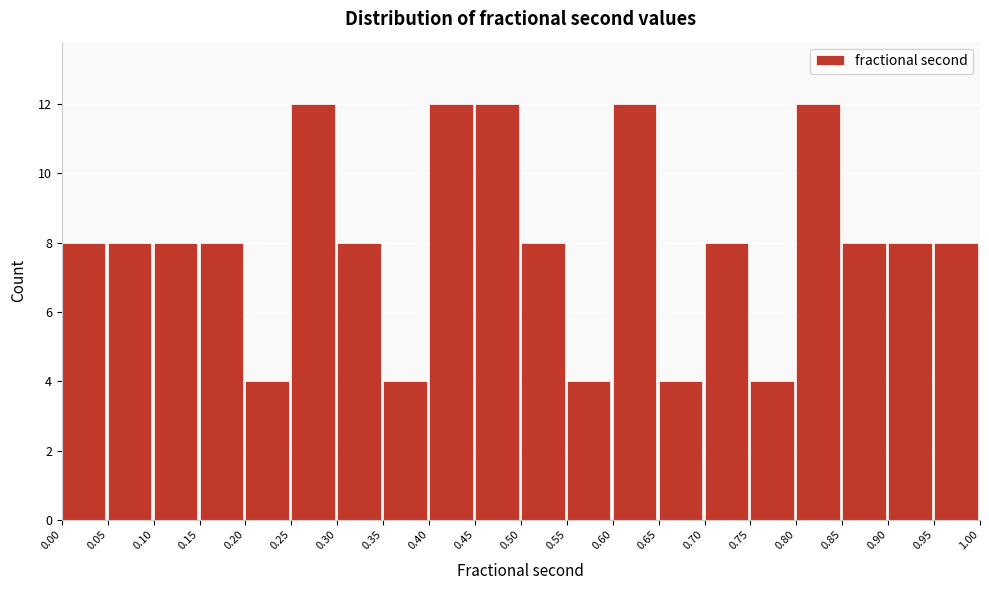

Reading left to right, transcribe this chart: for each bar, give the range it covers on the x-axis and its height. The values are not printed on the chart, so give them approximately, as read against the axis.

0.00 to 0.05: 8
0.05 to 0.10: 8
0.10 to 0.15: 8
0.15 to 0.20: 8
0.20 to 0.25: 4
0.25 to 0.30: 12
0.30 to 0.35: 8
0.35 to 0.40: 4
0.40 to 0.45: 12
0.45 to 0.50: 12
0.50 to 0.55: 8
0.55 to 0.60: 4
0.60 to 0.65: 12
0.65 to 0.70: 4
0.70 to 0.75: 8
0.75 to 0.80: 4
0.80 to 0.85: 12
0.85 to 0.90: 8
0.90 to 0.95: 8
0.95 to 1.00: 8